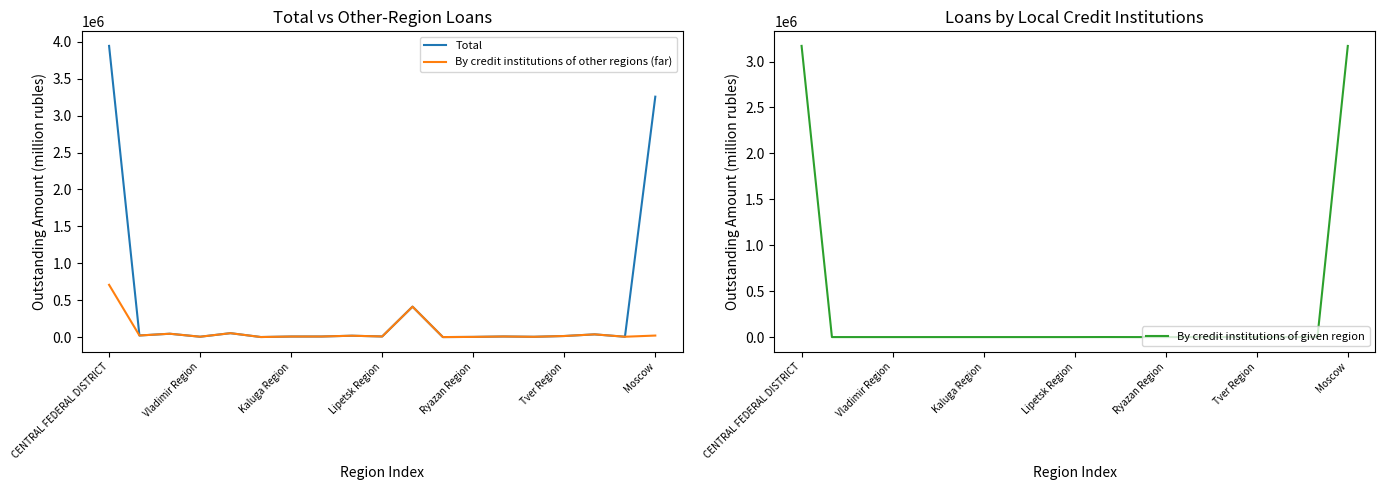

Reading left to right, transcribe all the data shown in this chart.

Total: 3943591	23838	47498	7030	55025	2905	9661	9949	20607	10536	414352	2242	4670	10230	6175	16683	38925	7017	3256248
By credit institutions of other regions (far): 709601	23821	47498	7030	55025	2892	9661	9949	20607	10536	413913	2242	4657	10230	6175	16683	38925	6914	22843
By credit institutions of given region: 3170468	17	0	0	0	13	0	0	0	0	424	0	13	0	0	0	0	103	3169898